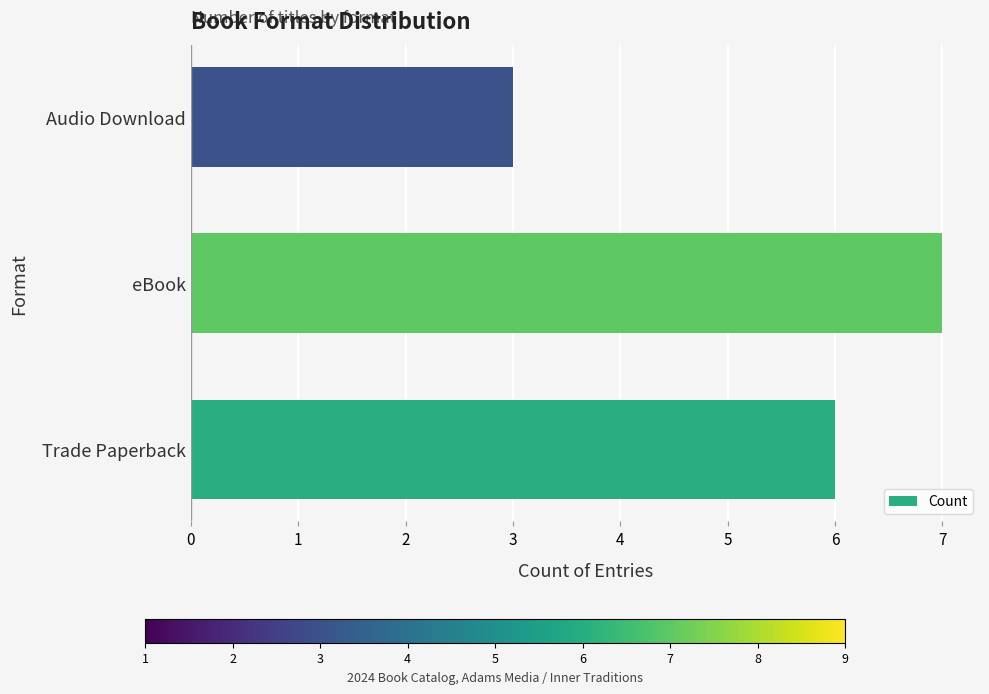

At which category does the chart reach its peak across all series?

eBook